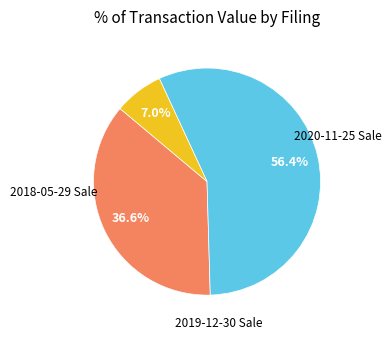

Count the number of slices in the pie.

3